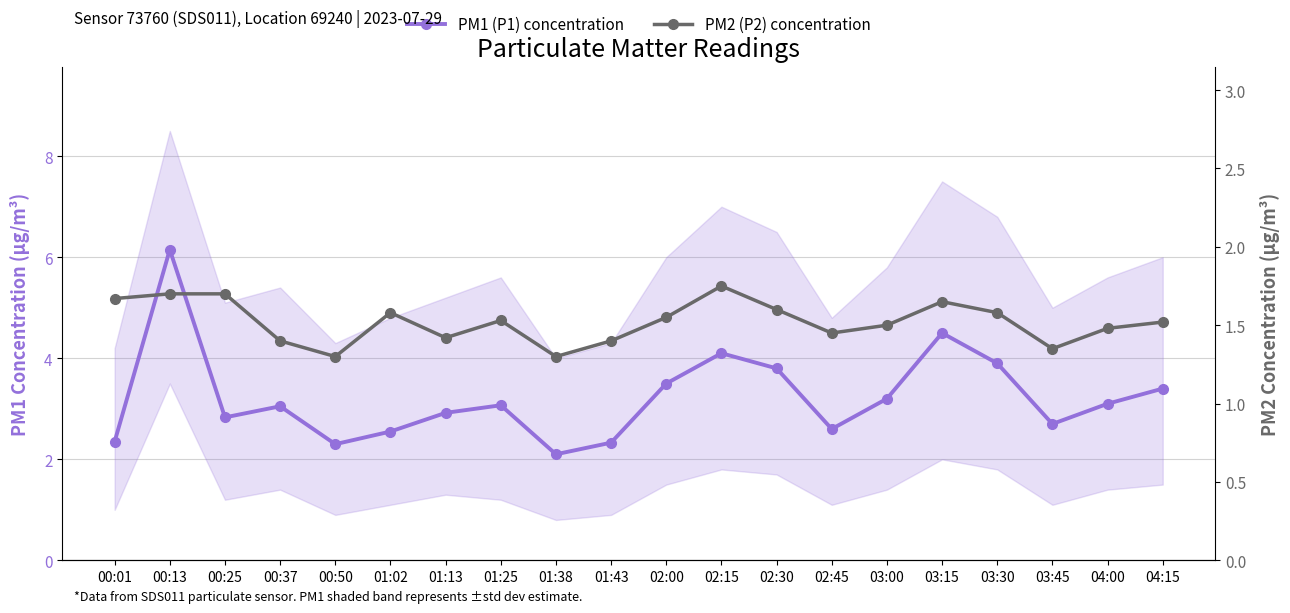

Rank the series by their average value, from lowest to highest.

PM2 (P2) concentration, PM1 (P1) concentration